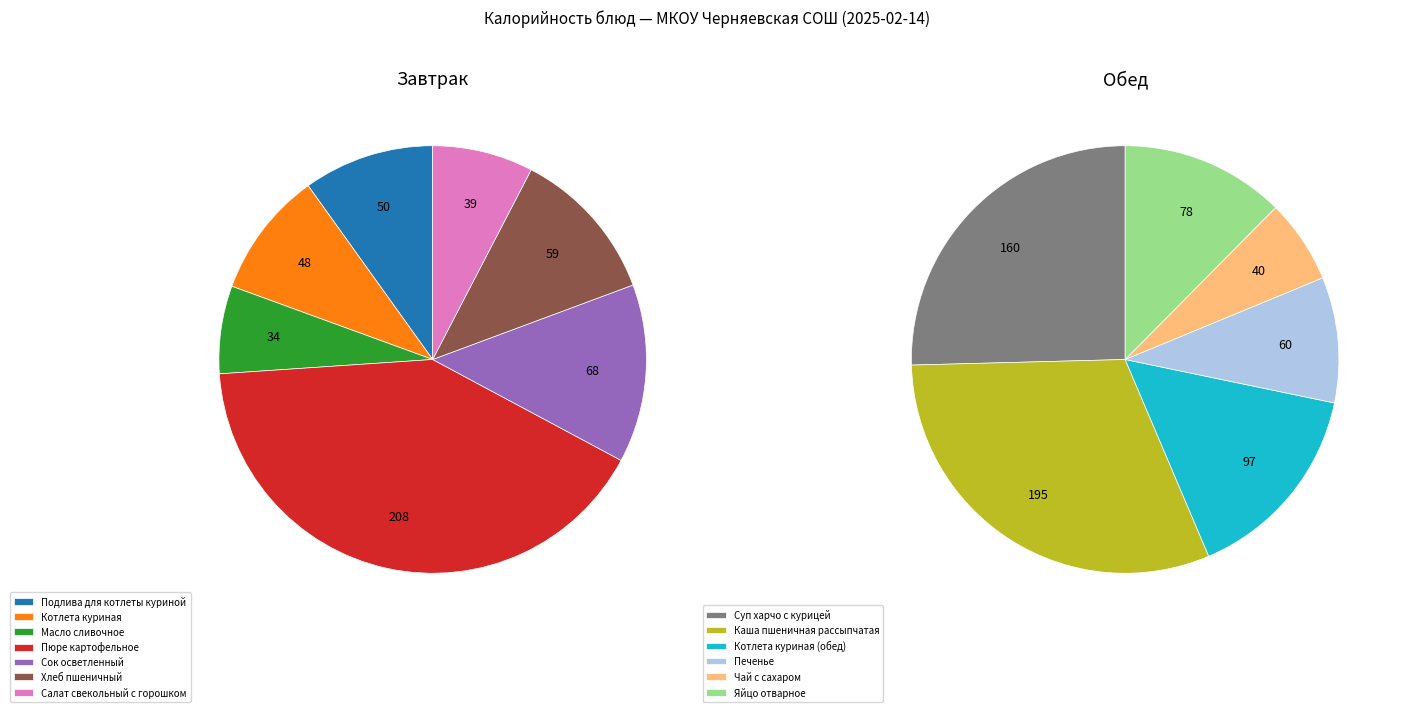

Count the number of slices in the pie.

13